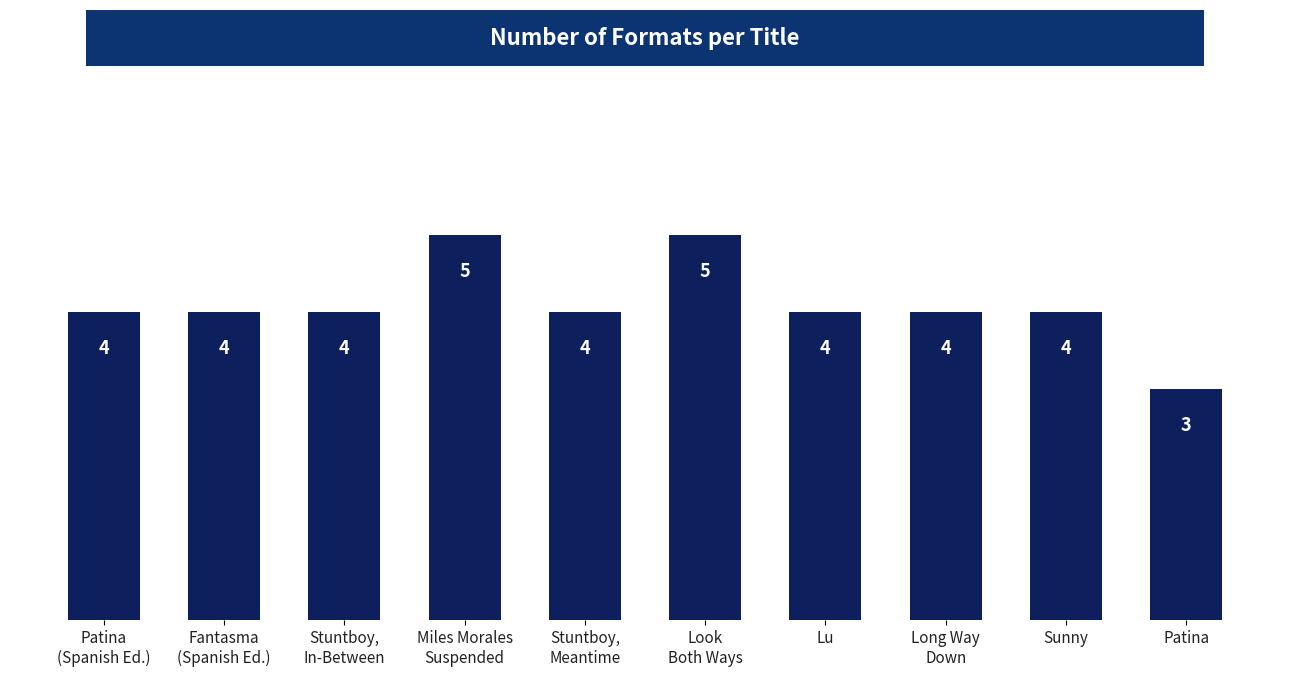

What position from the right is Miles Morales
Suspended?

7